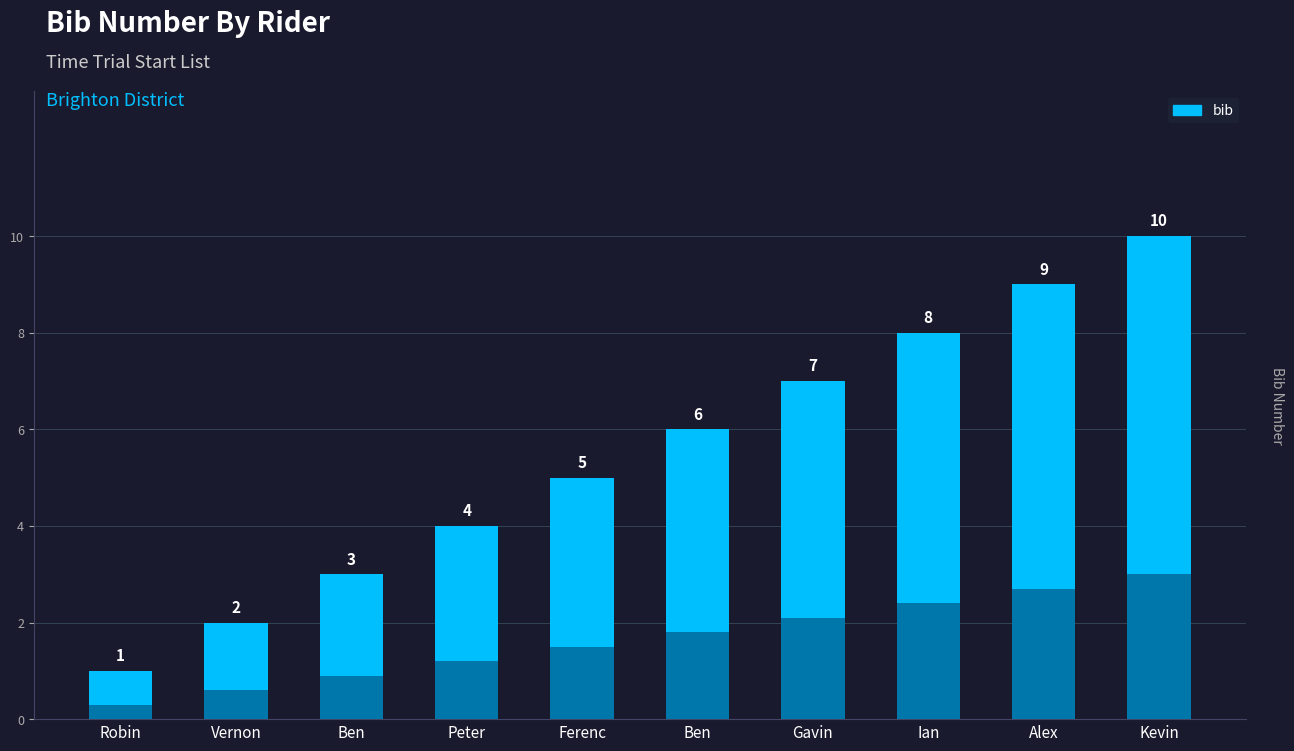

The value at Ian is 3. True or false?

False